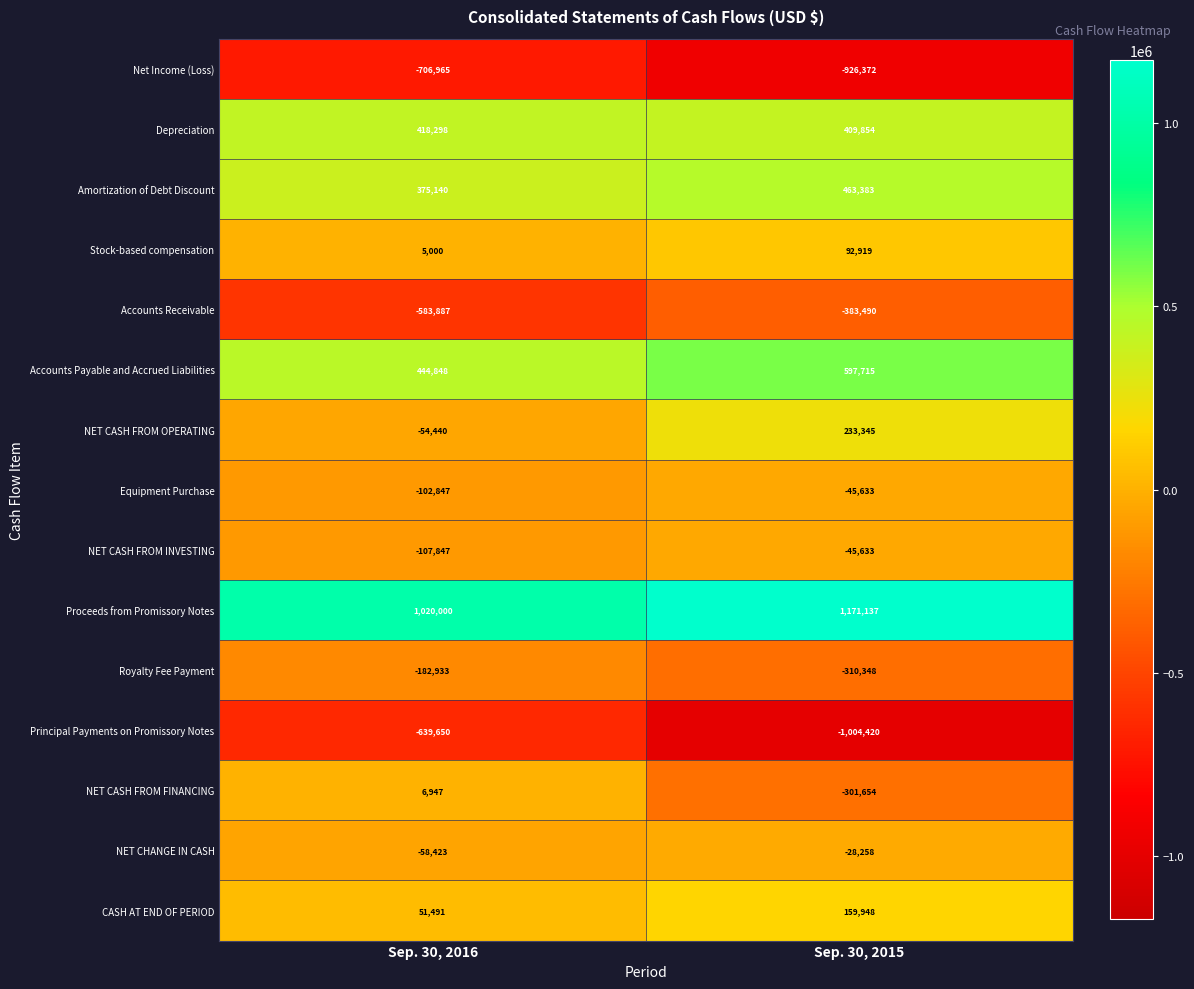

At which category is the sum across all series the highest?

Sep. 30, 2015